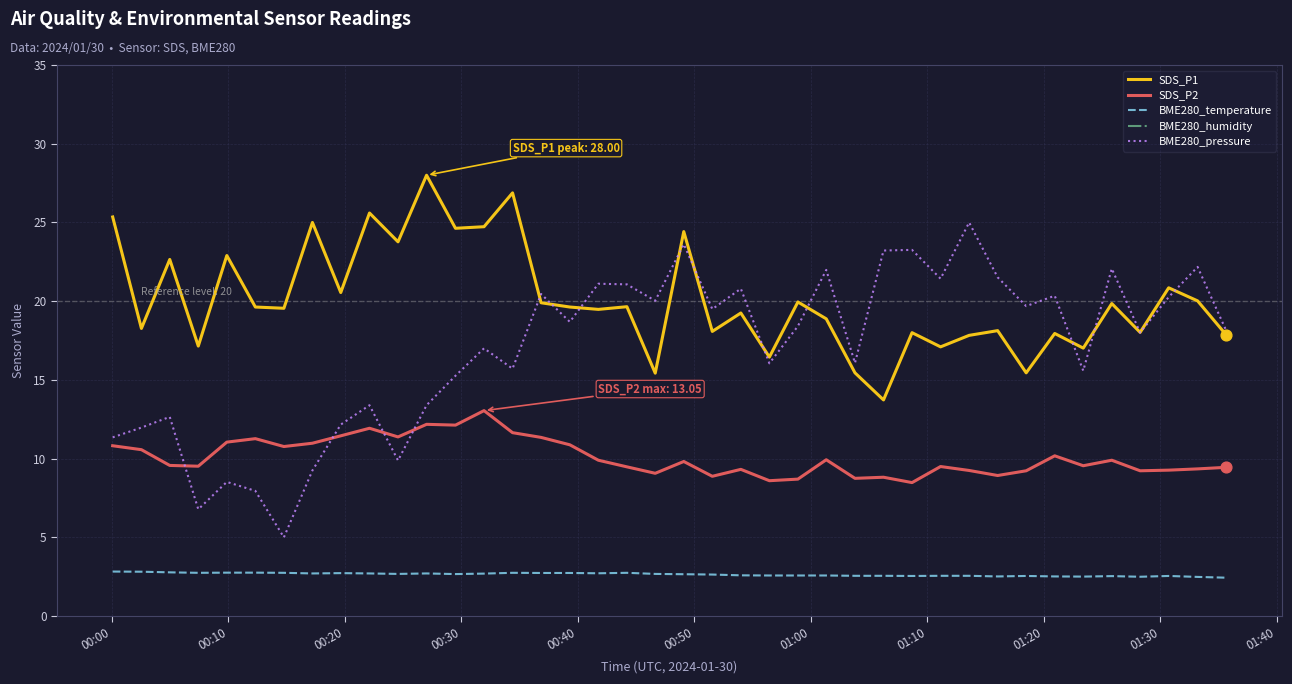

What are all the series names shown in the legend?

SDS_P1, SDS_P2, BME280_temperature, BME280_humidity, BME280_pressure